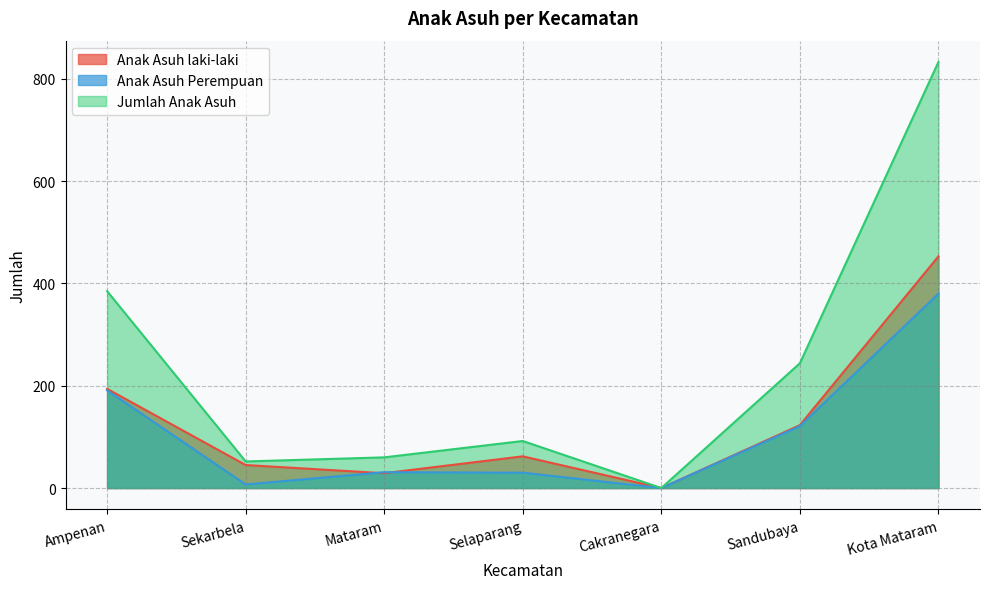

At which label is Jumlah Anak Asuh closest to 416?

Ampenan